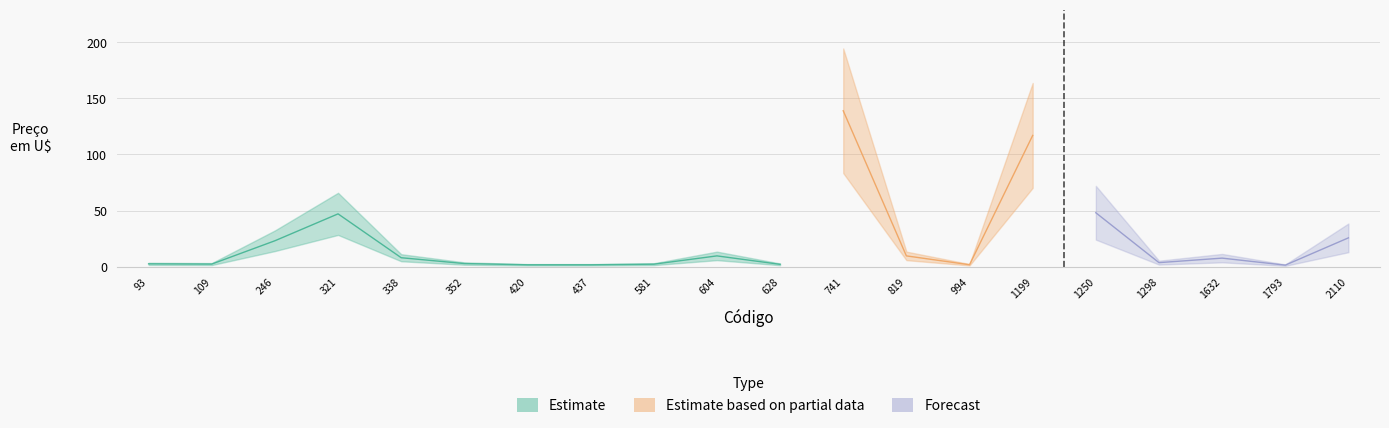

What is the smallest value displayed?

1.2